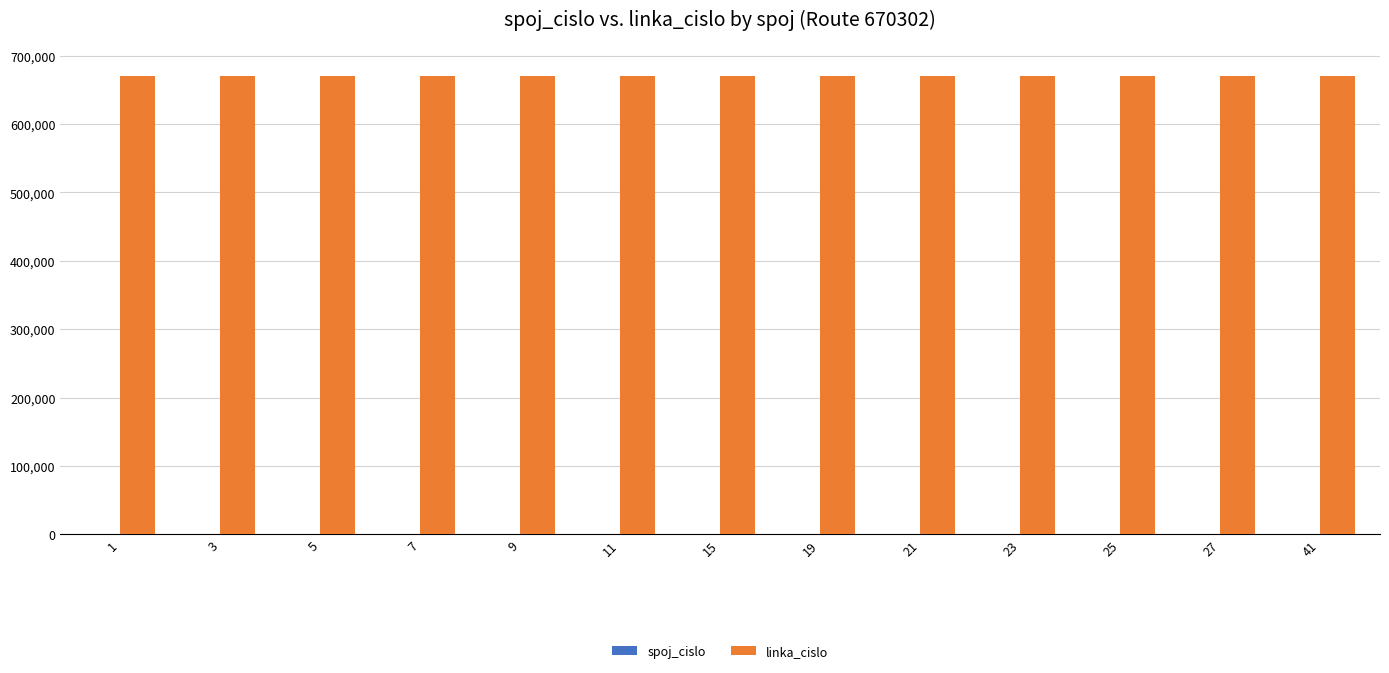

What is the maximum value shown in the chart?

670302